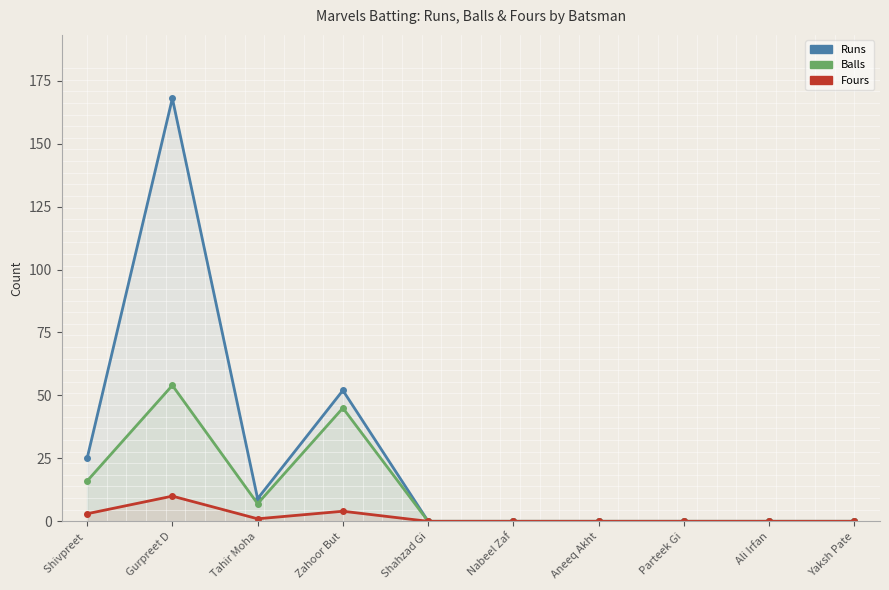

The Balls series shows 24 at Nabeel Zaf. True or false?

False